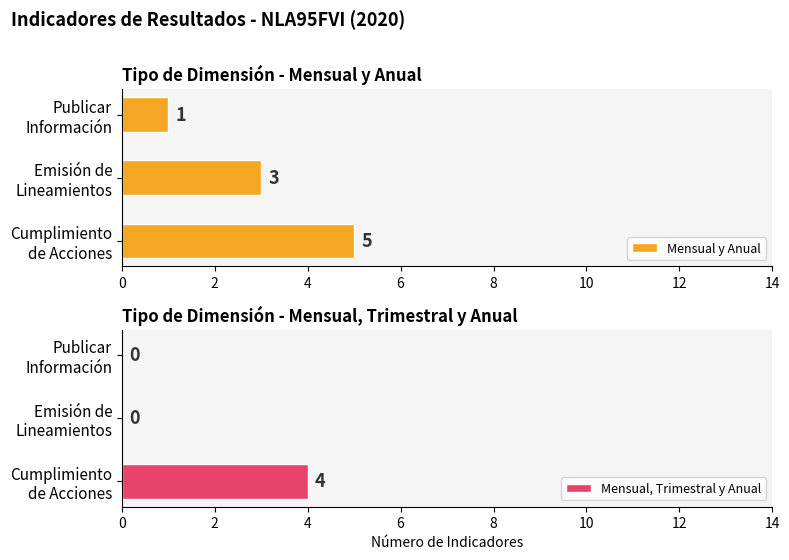

Which series has the largest total across all categories?

Mensual y Anual